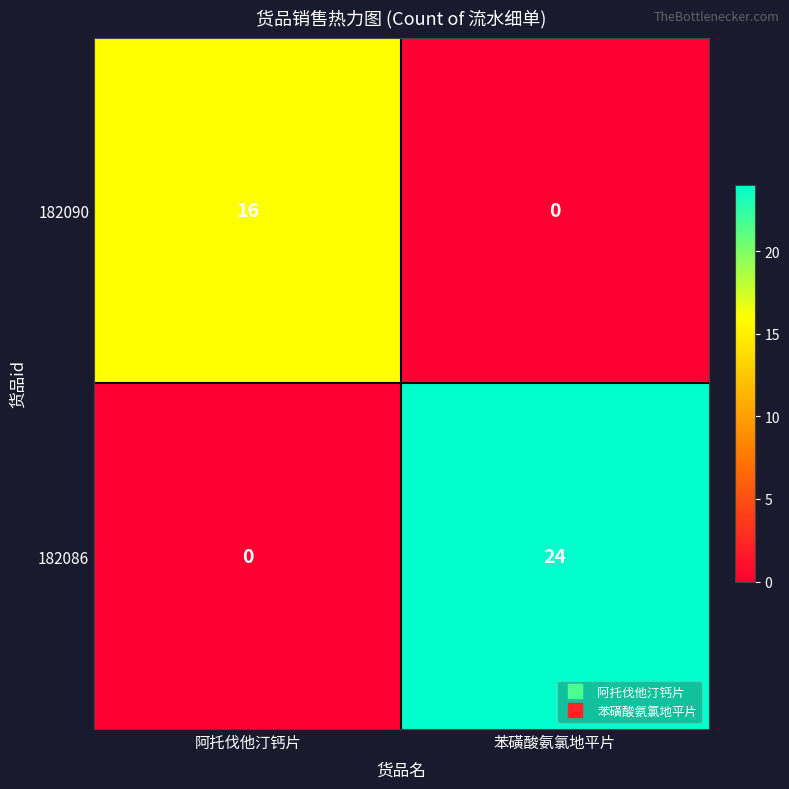

At which label is 182086 closest to 12?

阿托伐他汀钙片